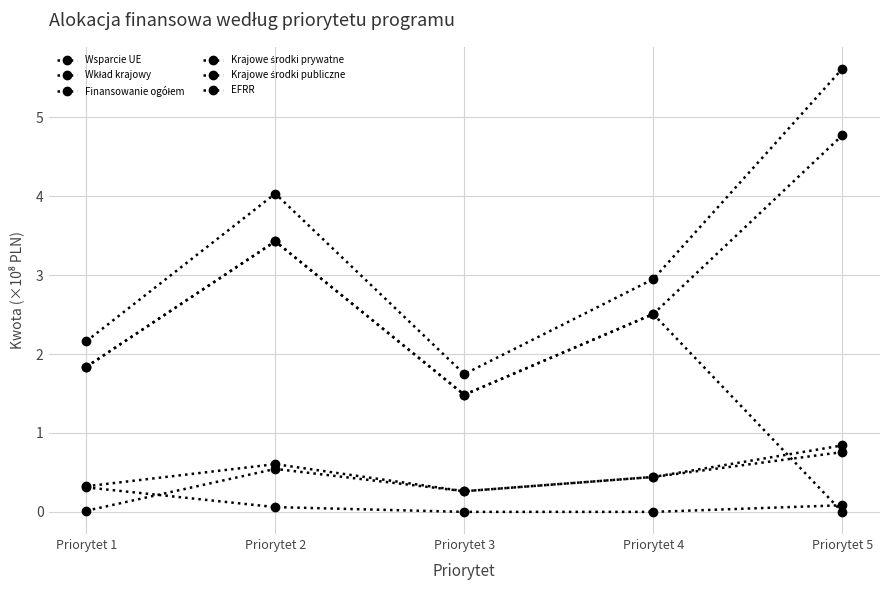

What value does the Wsparcie UE series have at Priorytet 5?

4.8